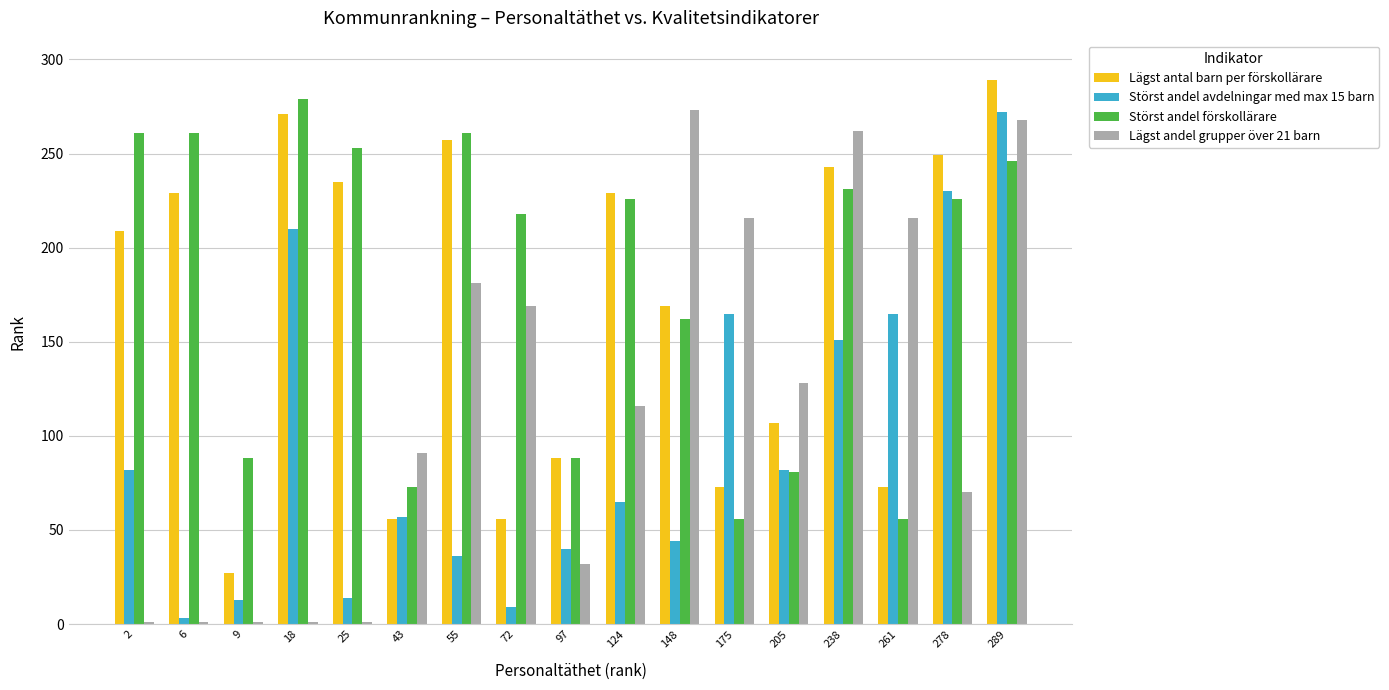

What is the maximum value for Störst andel förskollärare?

279